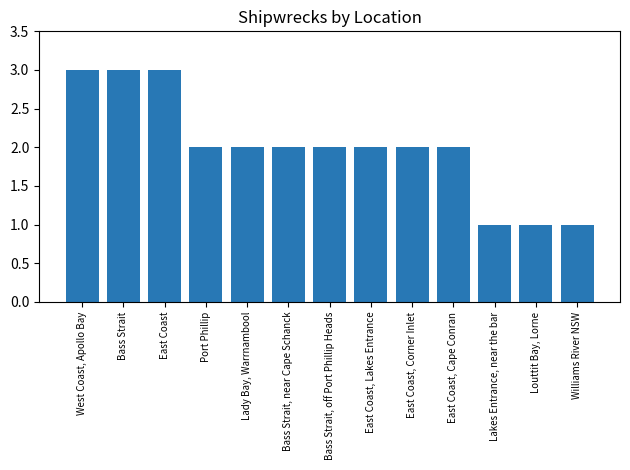

The chart shows a value of 0 at Port Phillip. True or false?

False